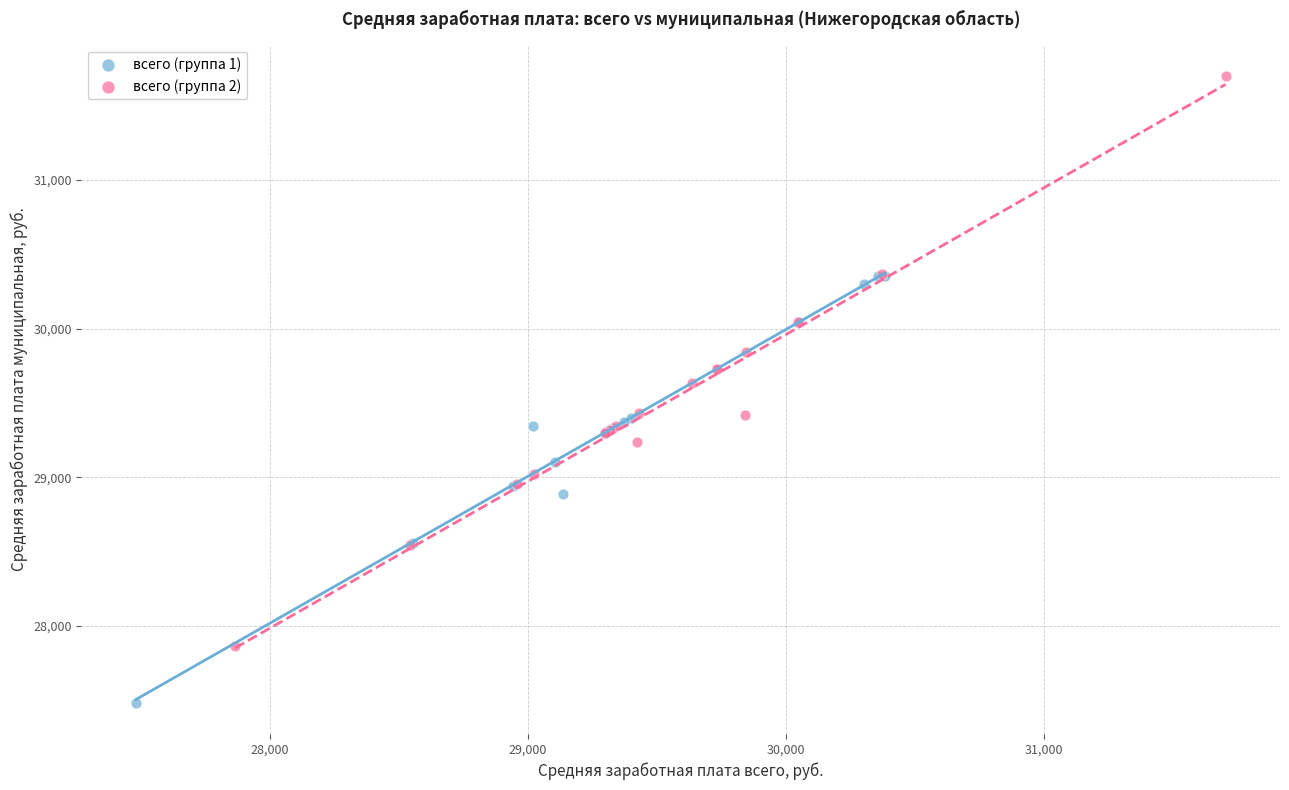

What are all the series names shown in the legend?

всего (группа 1), всего (группа 2)